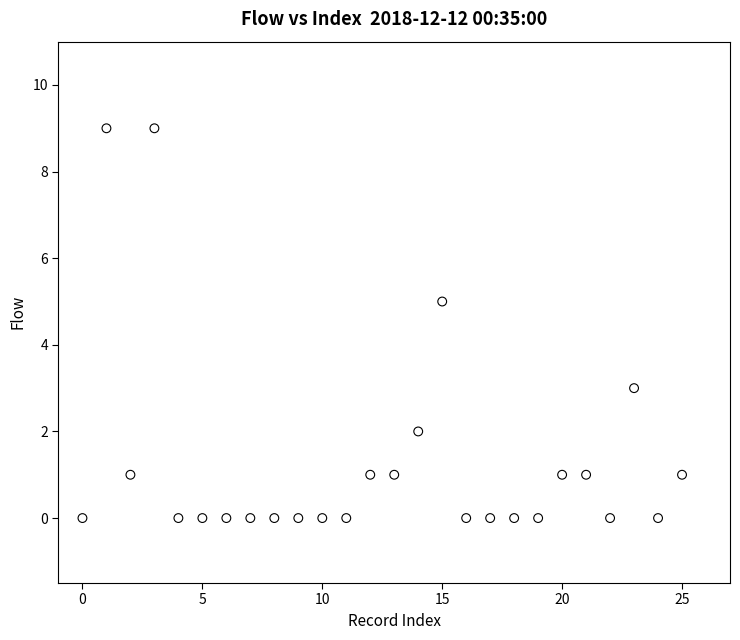

What is the range of Y values (max minus min)?

9